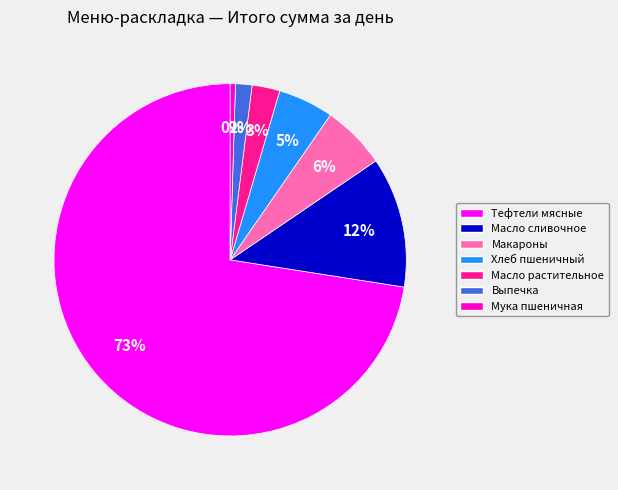

Which category has the biggest portion of the pie?

Тефтели мясные